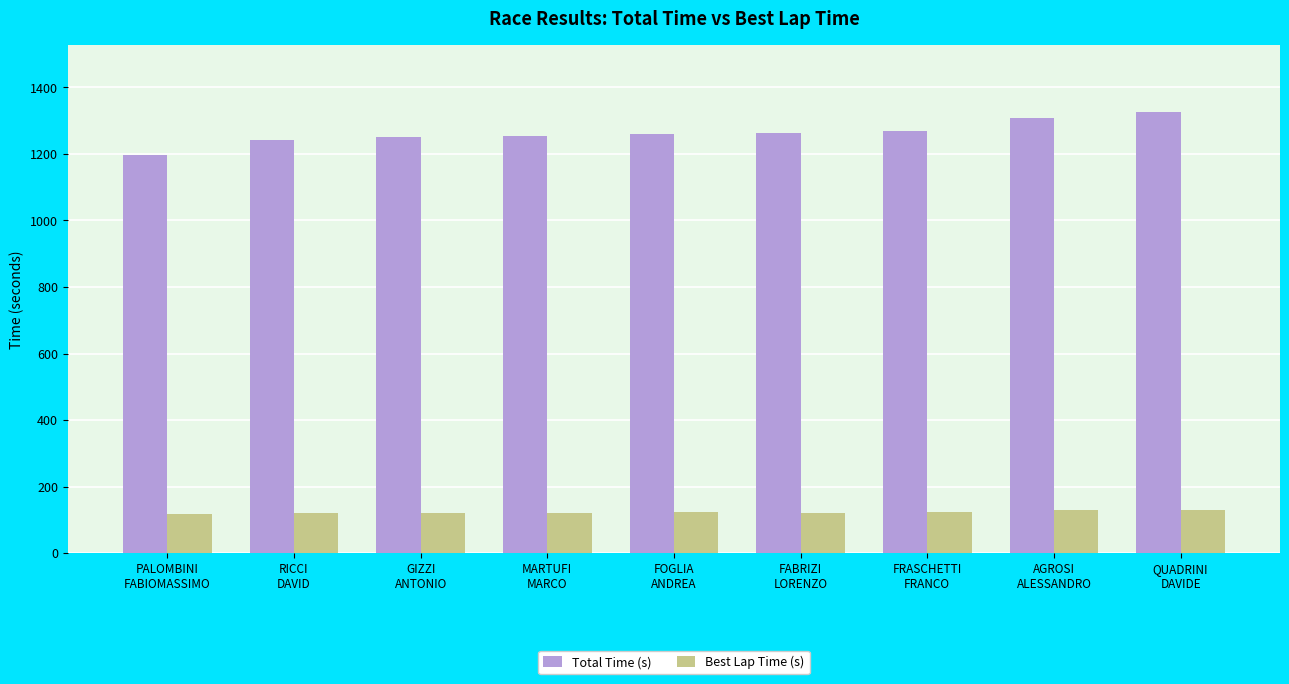

Rank the series by their average value, from lowest to highest.

Best Lap Time (s), Total Time (s)